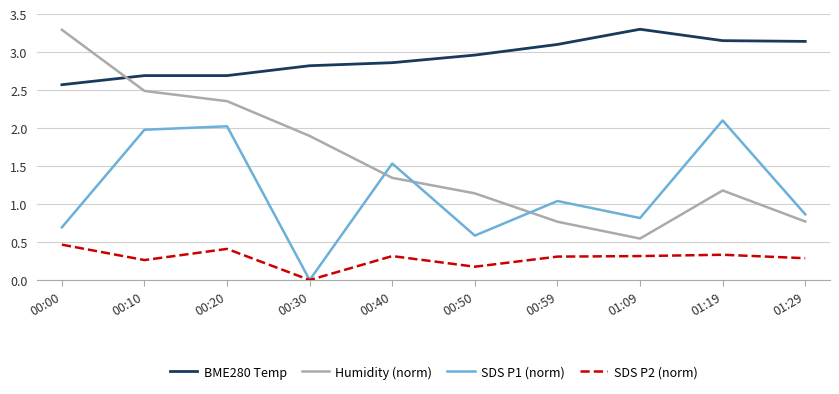

At how many categories does at least one series exceed 0?

10